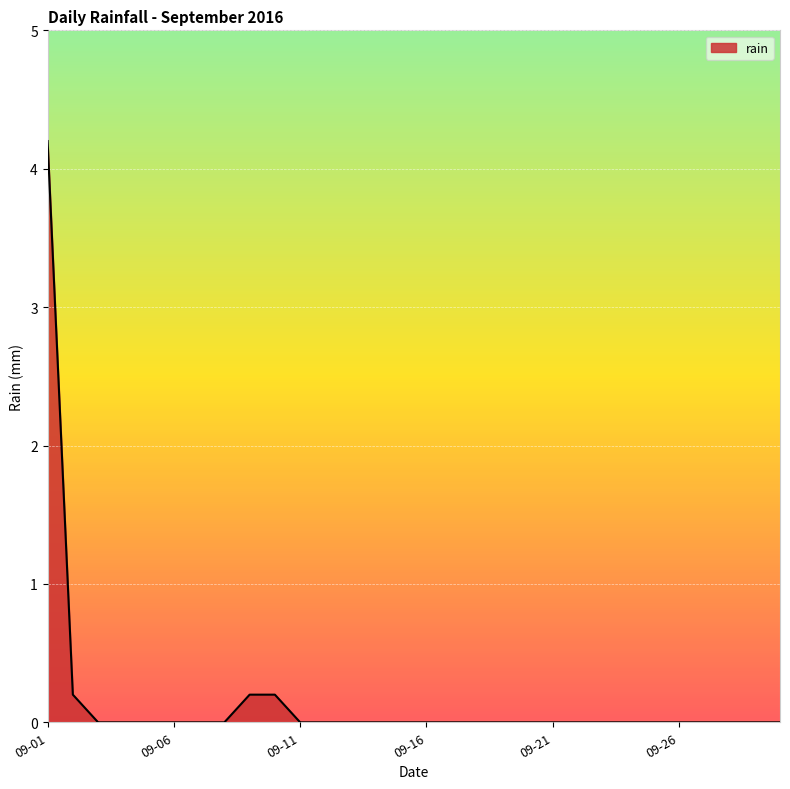

What is the difference between the maximum and minimum values?

4.2